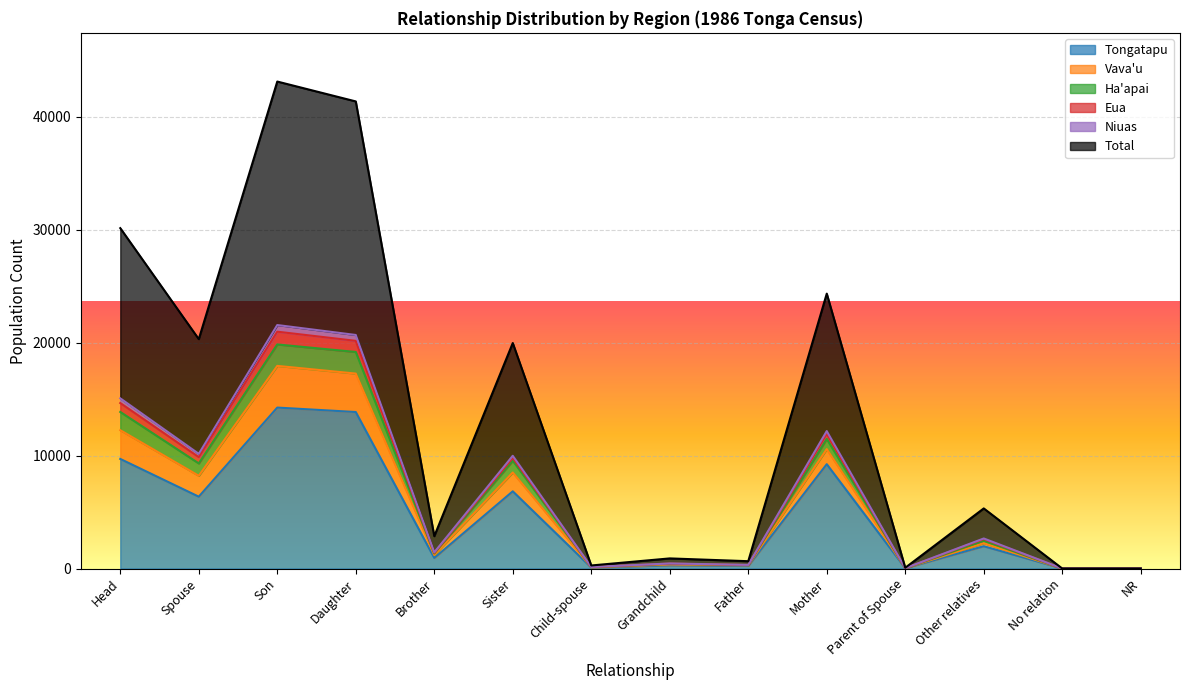

At which label does Vava'u reach its minimum?

No relation